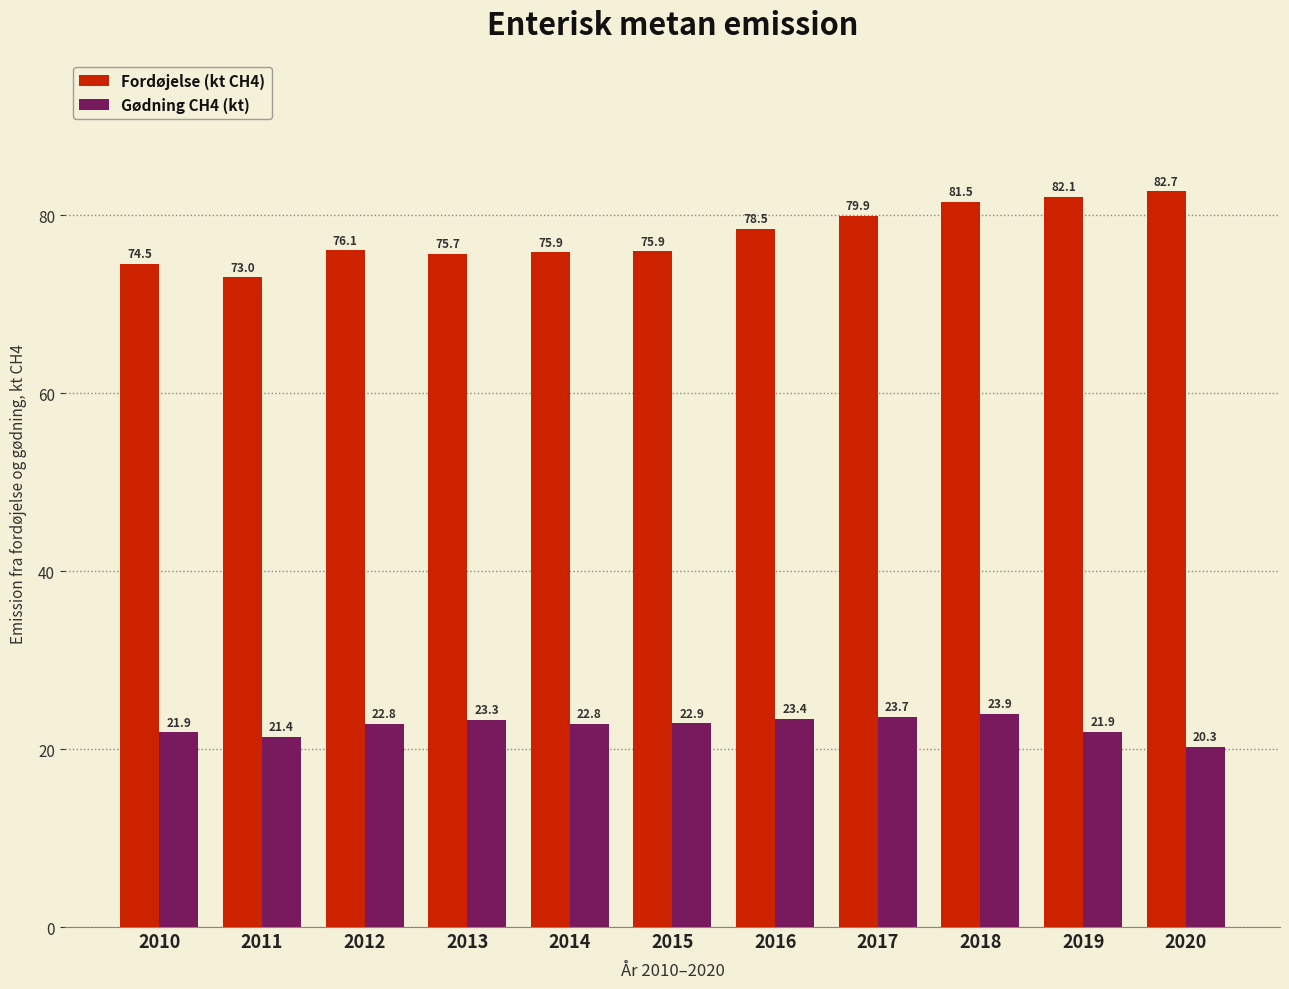

What is the difference between the second highest and minimum values in the Fordøjelse (kt CH4) series?

9.0